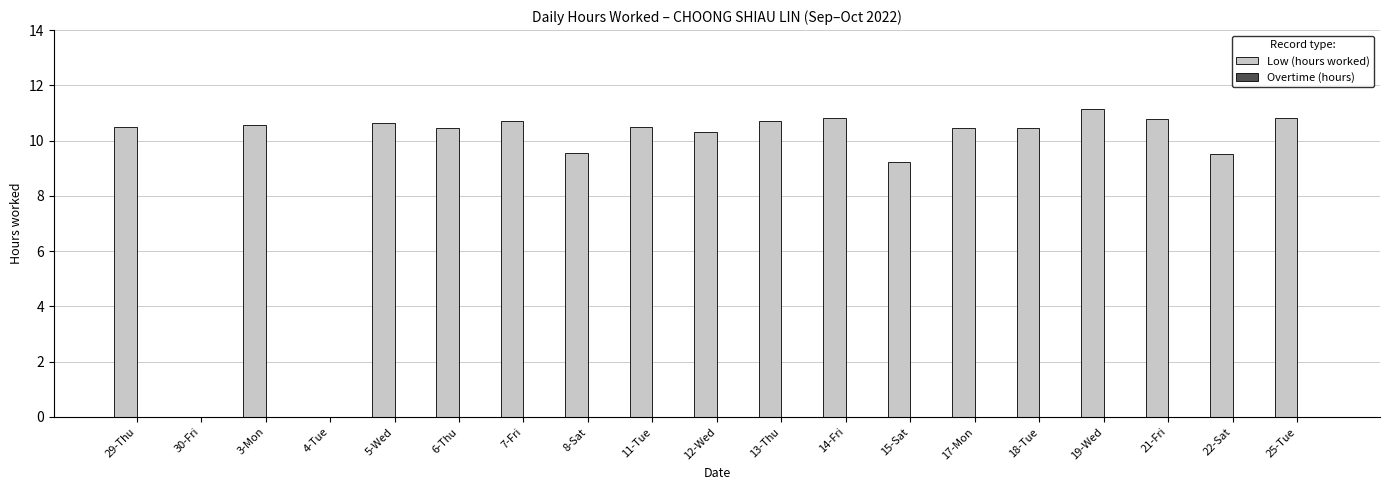

What is the sum of all values?

177.1